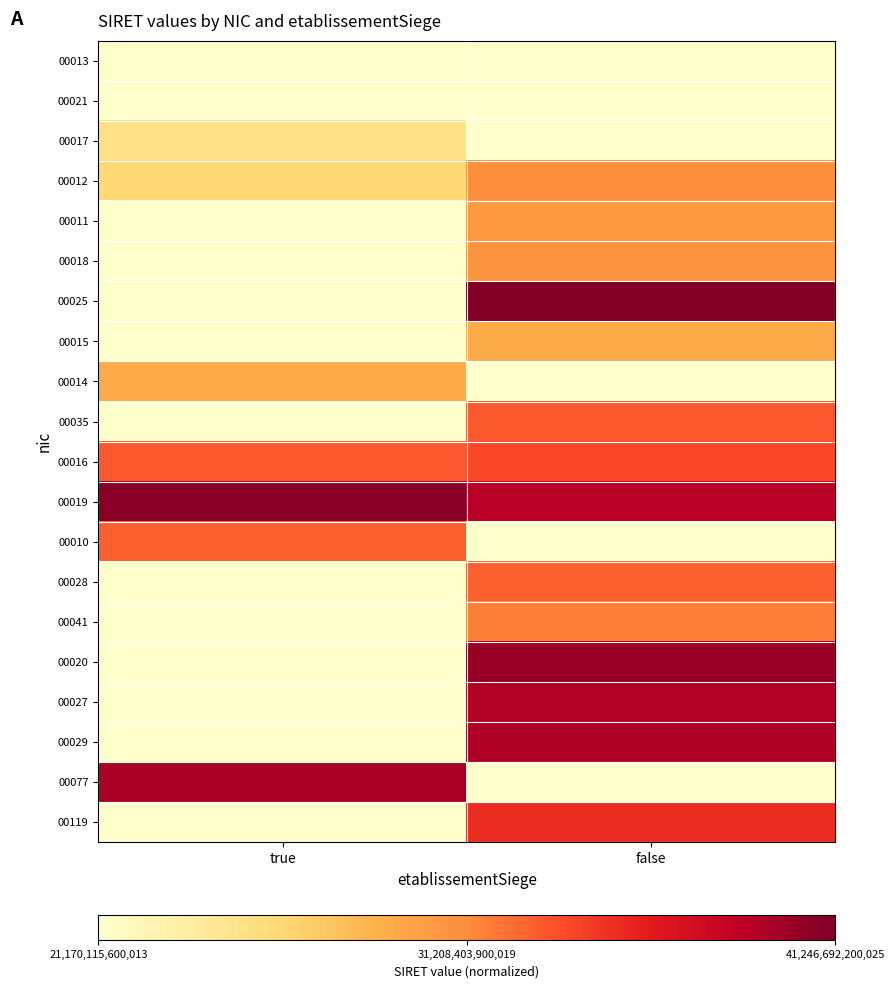

What is the difference between the highest and lowest values at false?

1.0